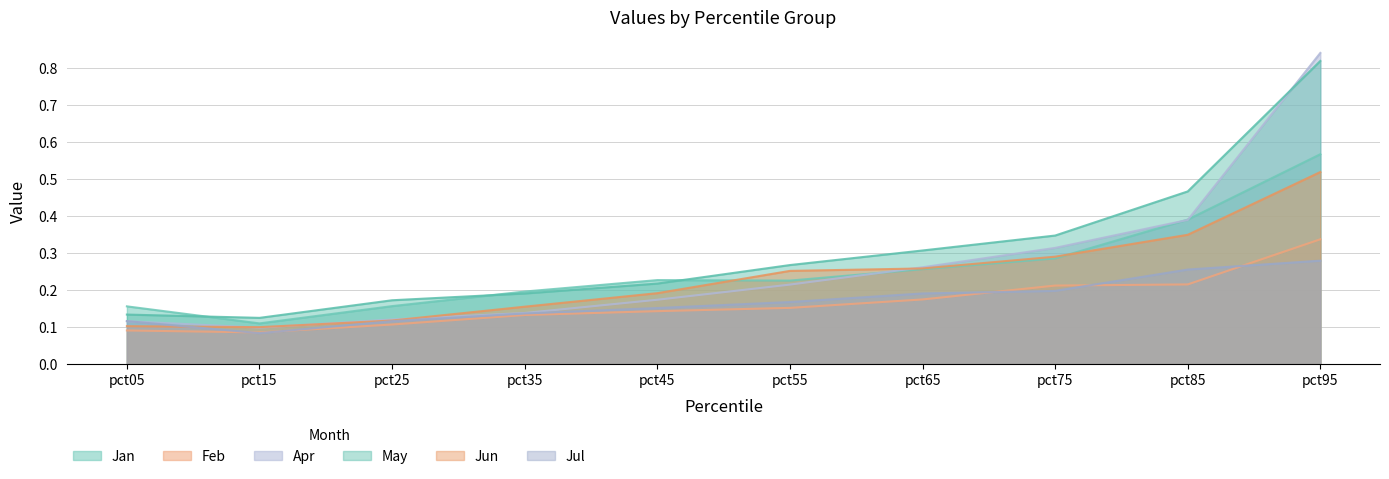

Between pct95 and pct35, which is larger?

pct95